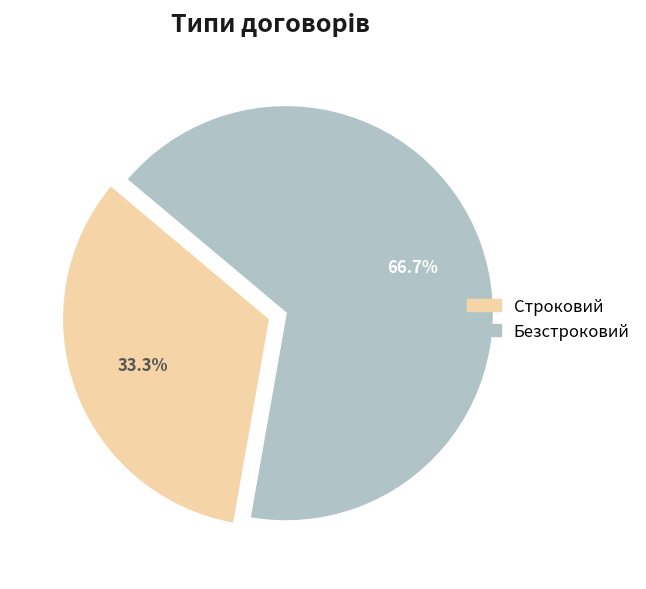

What percentage is the Строковий slice, to the nearest percent?

33%